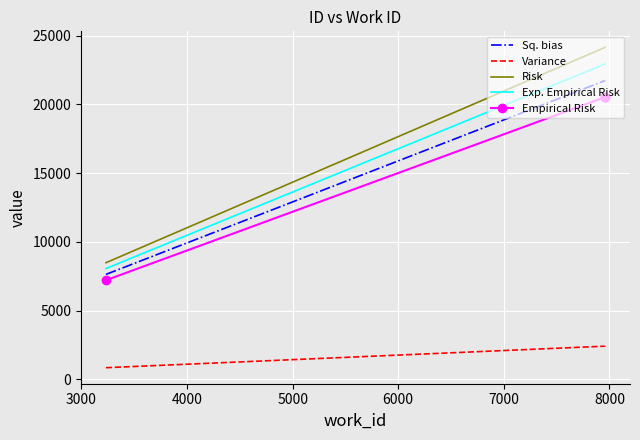

At 3000, list the series in order from smallest to largest.

Variance, Empirical Risk, Sq. bias, Exp. Empirical Risk, Risk